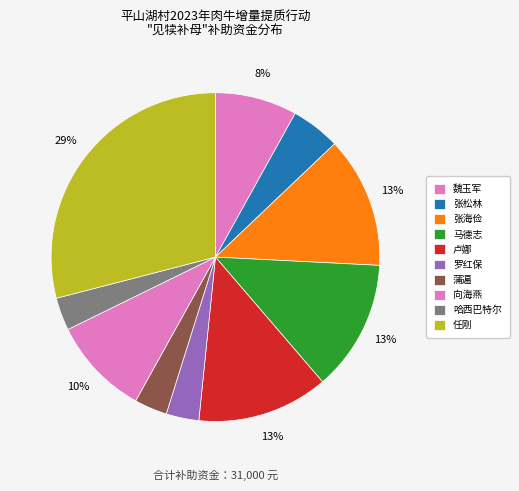

What is the change in value from 张松林 to 卢娜?

+2500